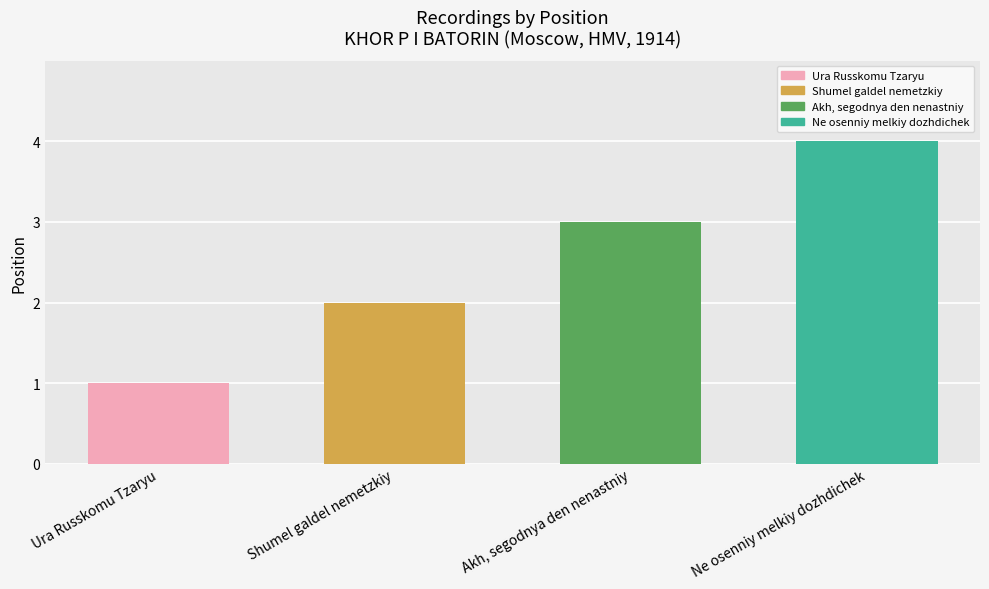

What is the change in value from Akh, segodnya den nenastniy to Ne osenniy melkiy dozhdichek?

+1